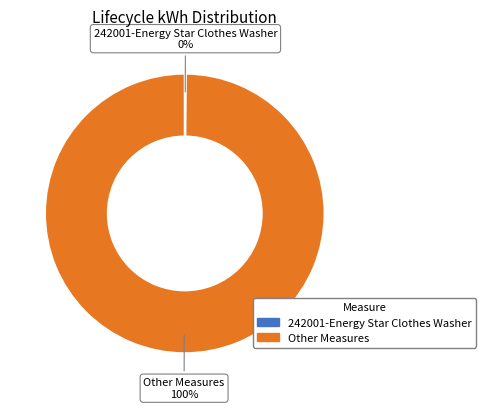

To the nearest percent, what is the difference between the largest and smallest slice percentages?

100%